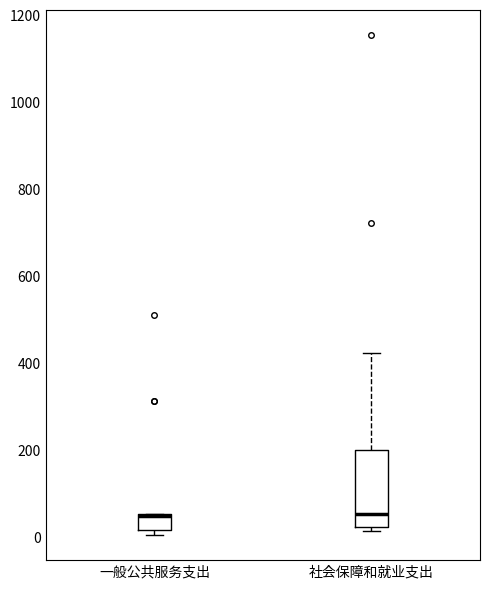

Reading left to right, read every box against the y-axis: the position of its median line, the range the box covers, and the ends of its whiskers. The values are not printed on the chart, so give them approximately, as read against the axis.

一般公共服务支出: median 40, box 20 to 60, whiskers 0 to 60
社会保障和就业支出: median 60, box 20 to 200, whiskers 20 (just below the box's lower edge) to 420